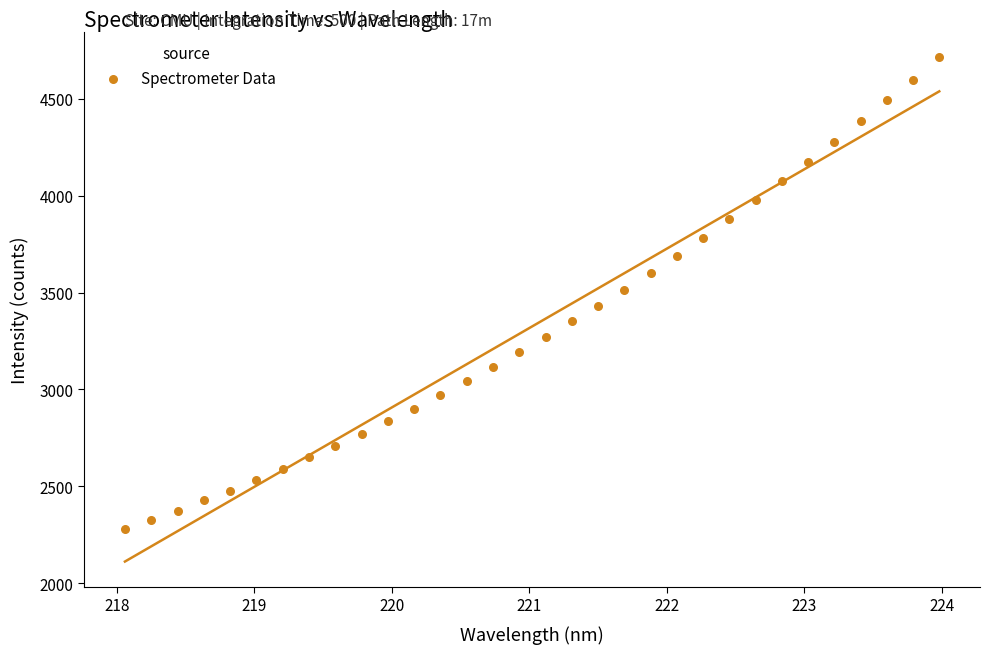

What is the range of X values (max minus min)?

5.9